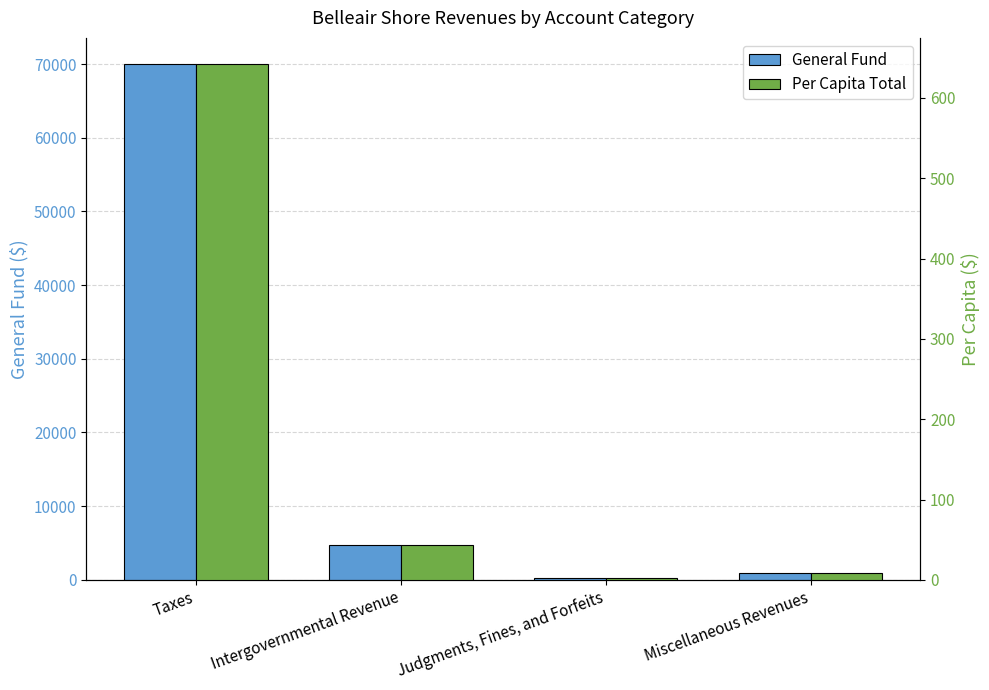

What is the sum of the General Fund values at Taxes and Miscellaneous Revenues?

70951.0